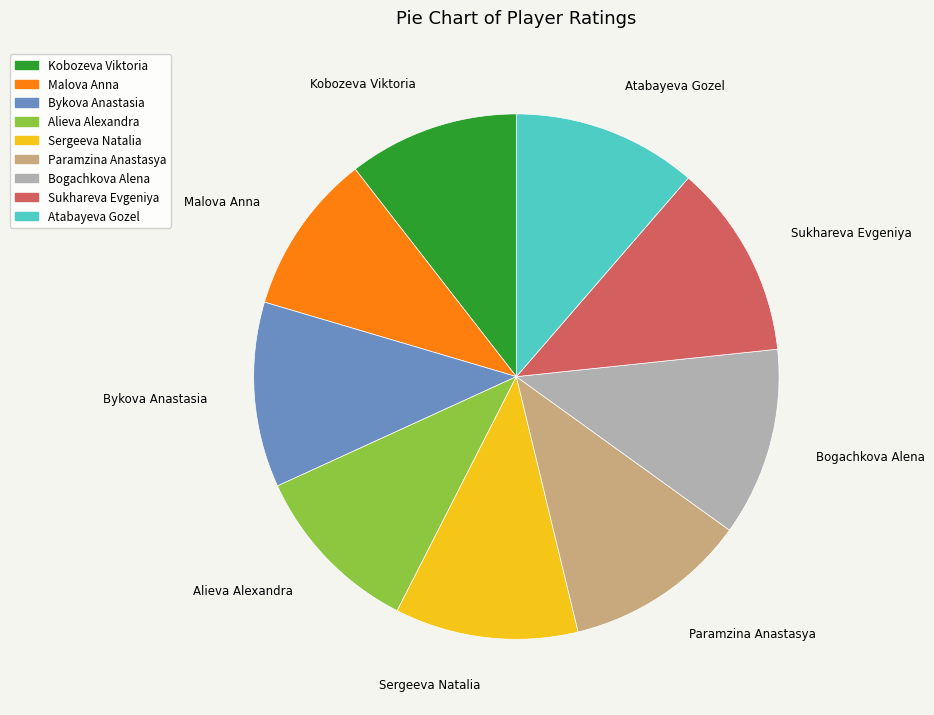

True or false: Alieva Alexandra accounts for 11% of the total.

True